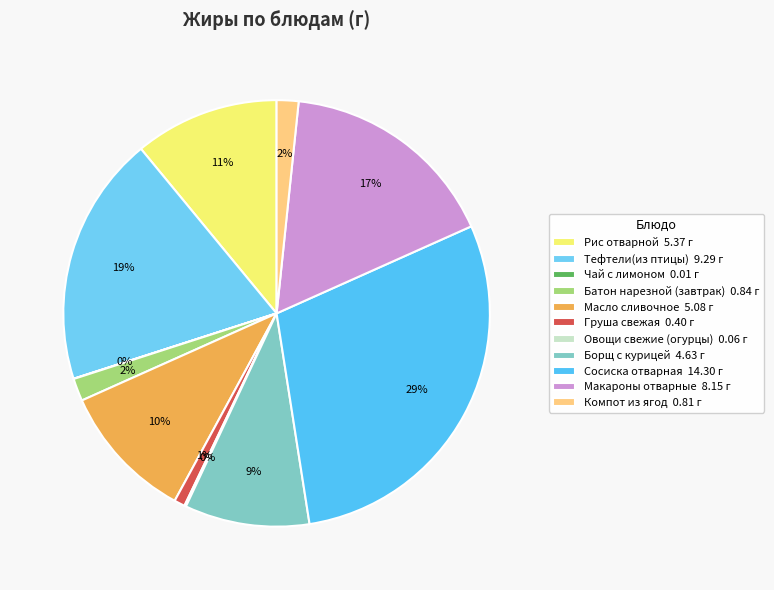

Does Компот из ягод account for over 50% of the chart?

No